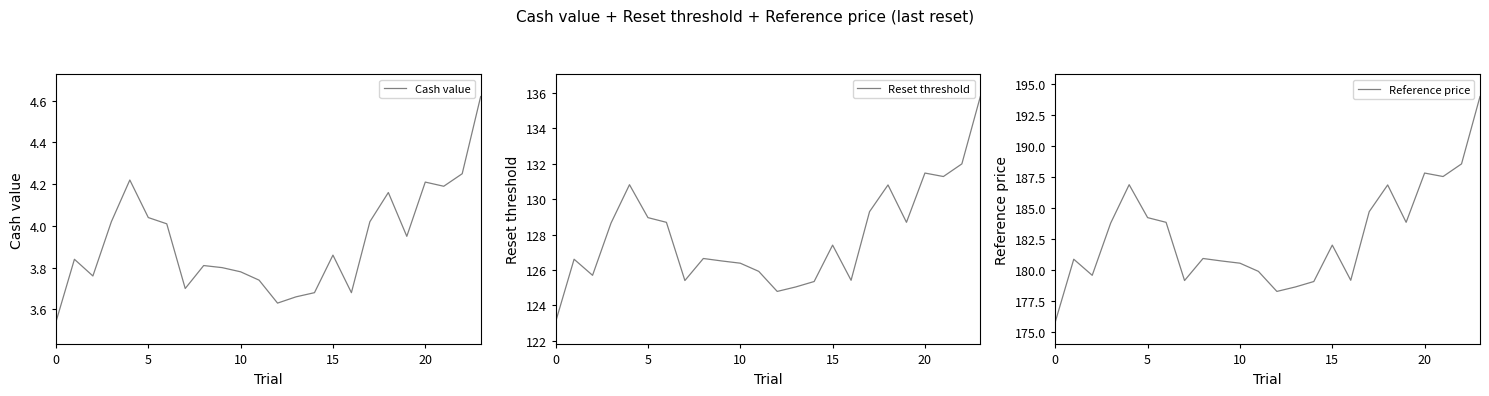

Is the value of Cash value at 16 greater than the value of Reference price at 23?

No